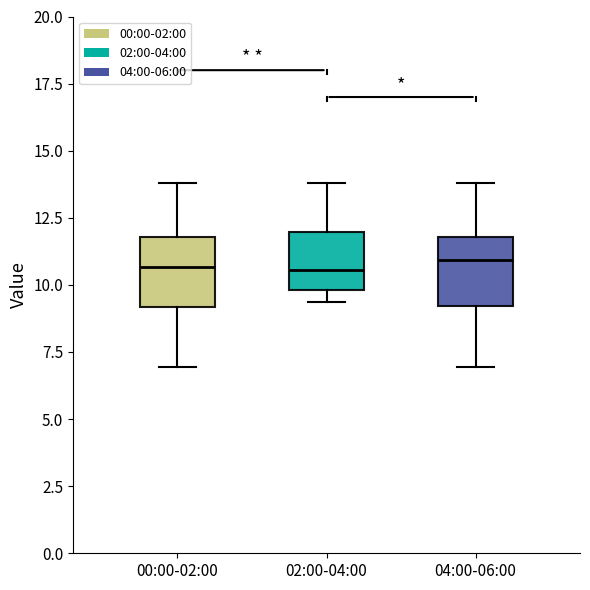

Reading left to right, read every box against the y-axis: the position of its median line, the range the box covers, and the ends of its whiskers. The values are not printed on the chart, so give them approximately, as read against the axis.

00:00-02:00: median 10.5, box 9.0 to 12.0, whiskers 7.0 to 14.0
02:00-04:00: median 10.5, box 10.0 to 12.0, whiskers 9.5 to 14.0
04:00-06:00: median 11.0, box 9.0 to 12.0, whiskers 7.0 to 14.0